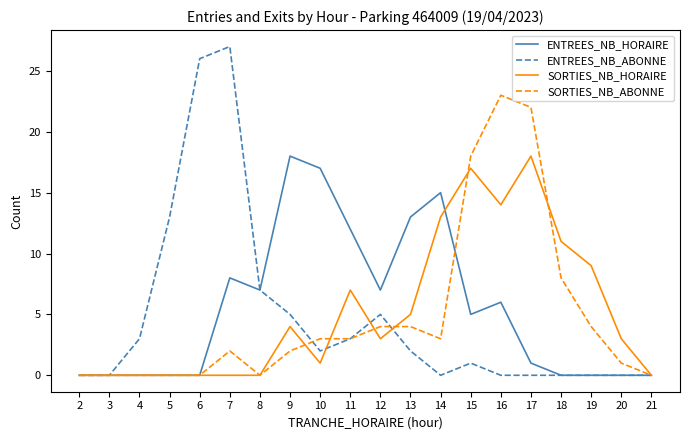

What is the difference between the SORTIES_NB_HORAIRE values at 13 and 5?

5